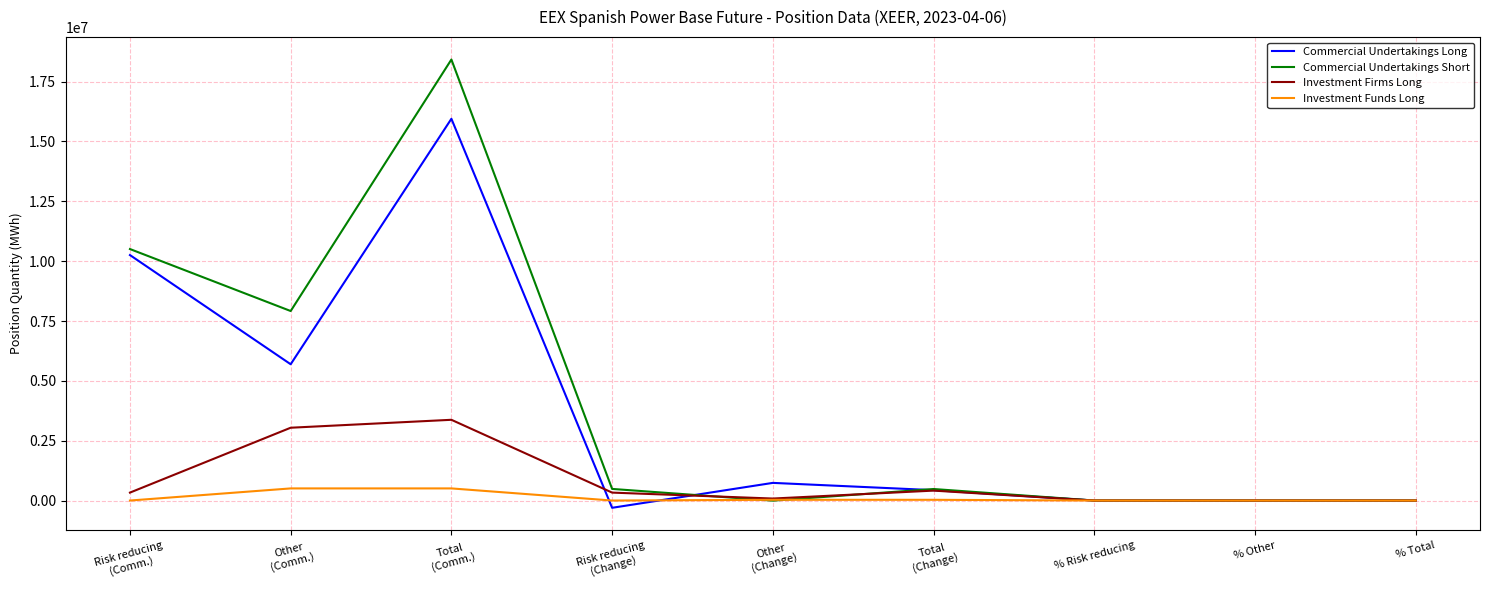

How many lines are shown in the chart?

4